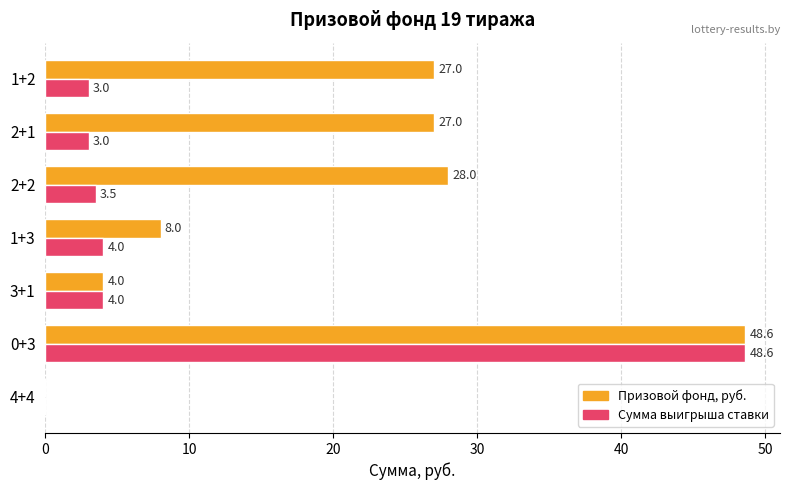

What is the total value across all series at 2+1?

30.0